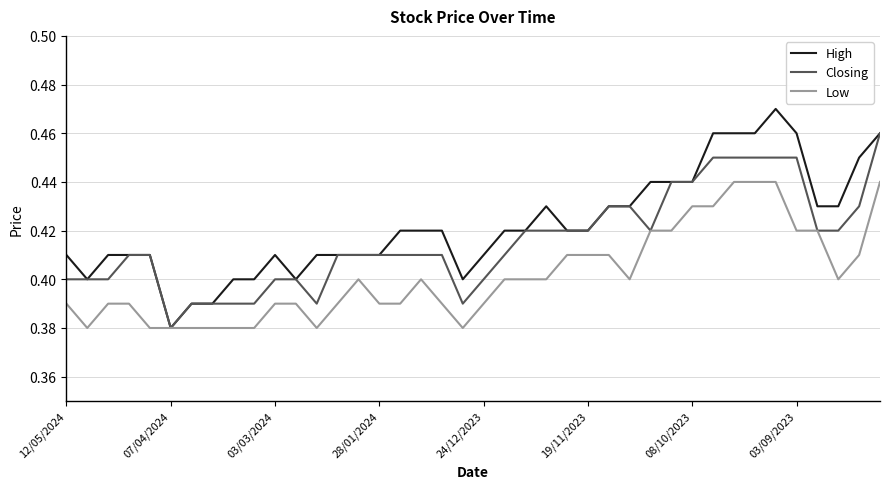

Which series has the widest spread of values?

High